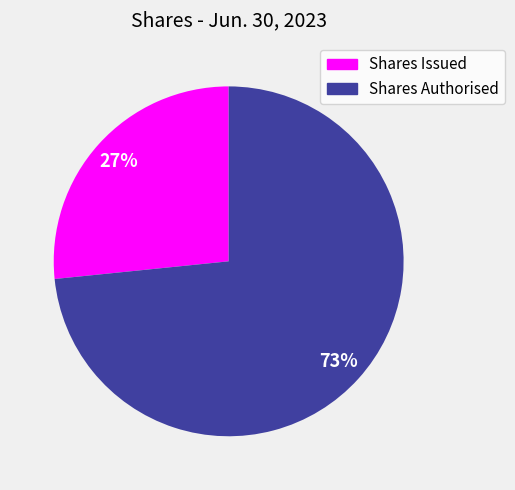

Is the sum of Shares Authorised and Shares Issued greater than half?

Yes